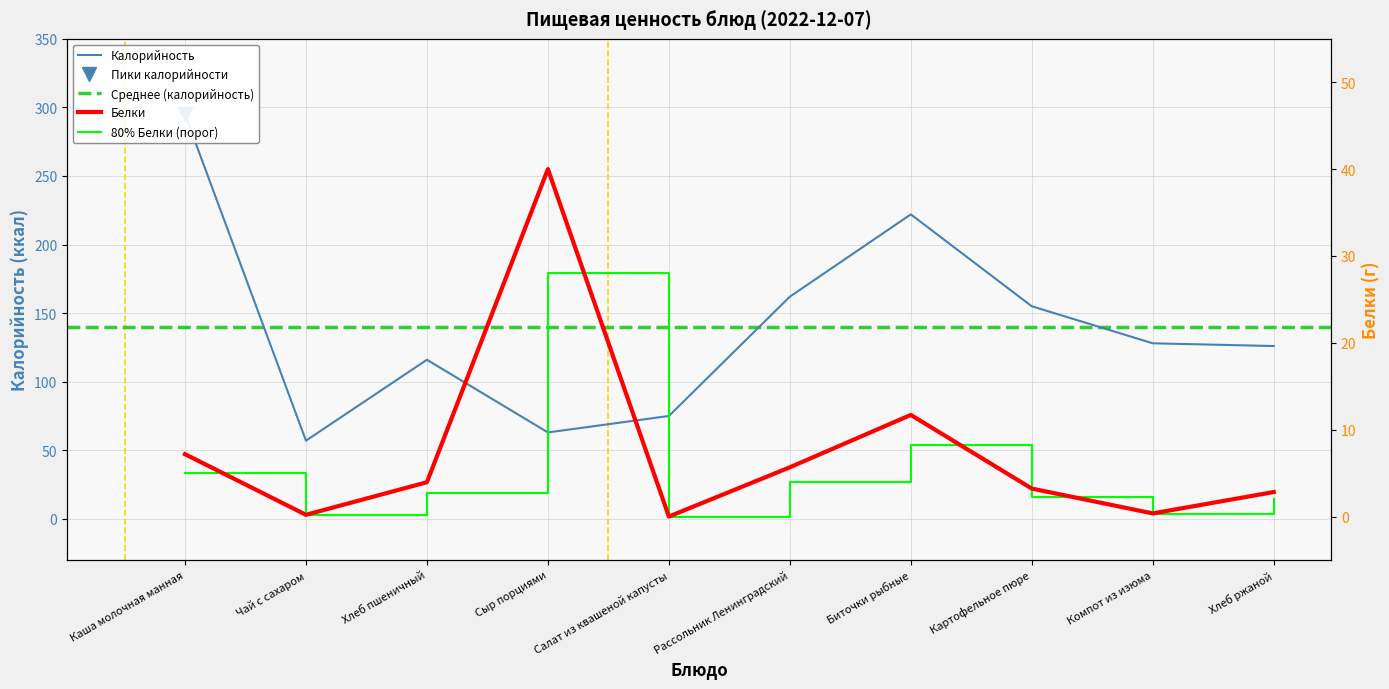

Does the chart have visible grid lines?

Yes